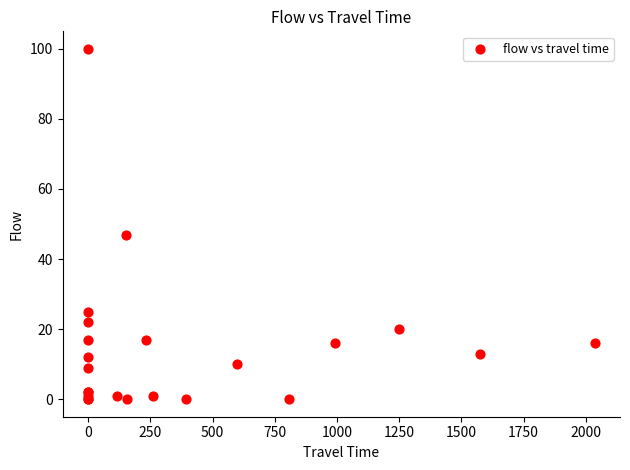

What Y value in the scatter plot is closest to 50?

47